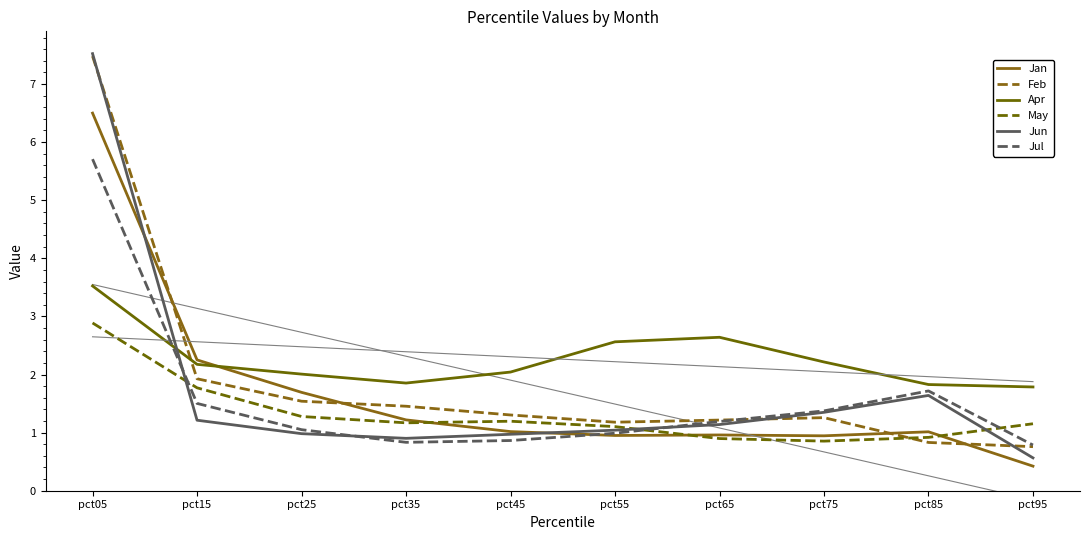

Does the chart have visible grid lines?

No